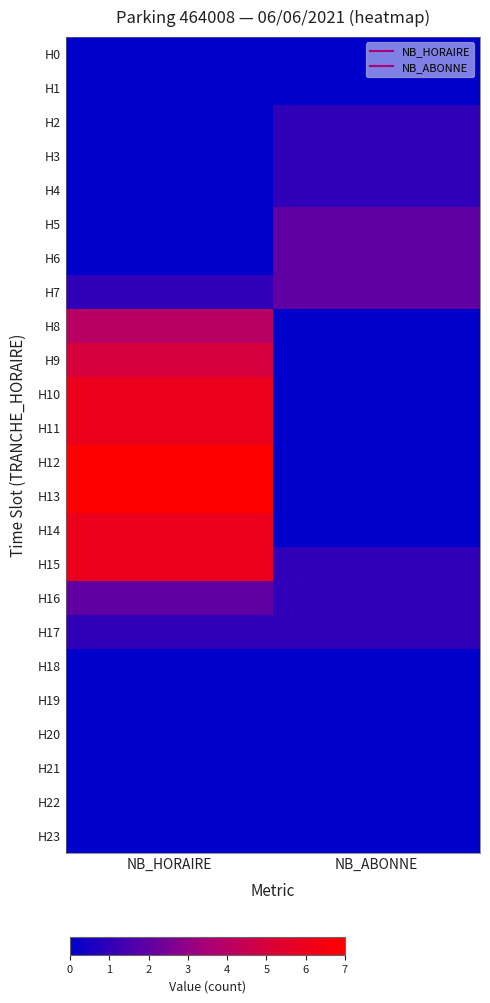

Reading left to right, list all the values displayed in this chart.

H0: NB_HORAIRE=0	NB_ABONNE=0
H1: NB_HORAIRE=0	NB_ABONNE=0
H2: NB_HORAIRE=0	NB_ABONNE=1
H3: NB_HORAIRE=0	NB_ABONNE=1
H4: NB_HORAIRE=0	NB_ABONNE=1
H5: NB_HORAIRE=0	NB_ABONNE=2
H6: NB_HORAIRE=0	NB_ABONNE=2
H7: NB_HORAIRE=1	NB_ABONNE=2
H8: NB_HORAIRE=4	NB_ABONNE=0
H9: NB_HORAIRE=5	NB_ABONNE=0
H10: NB_HORAIRE=6	NB_ABONNE=0
H11: NB_HORAIRE=6	NB_ABONNE=0
H12: NB_HORAIRE=7	NB_ABONNE=0
H13: NB_HORAIRE=7	NB_ABONNE=0
H14: NB_HORAIRE=6	NB_ABONNE=0
H15: NB_HORAIRE=6	NB_ABONNE=1
H16: NB_HORAIRE=2	NB_ABONNE=1
H17: NB_HORAIRE=1	NB_ABONNE=1
H18: NB_HORAIRE=0	NB_ABONNE=0
H19: NB_HORAIRE=0	NB_ABONNE=0
H20: NB_HORAIRE=0	NB_ABONNE=0
H21: NB_HORAIRE=0	NB_ABONNE=0
H22: NB_HORAIRE=0	NB_ABONNE=0
H23: NB_HORAIRE=0	NB_ABONNE=0